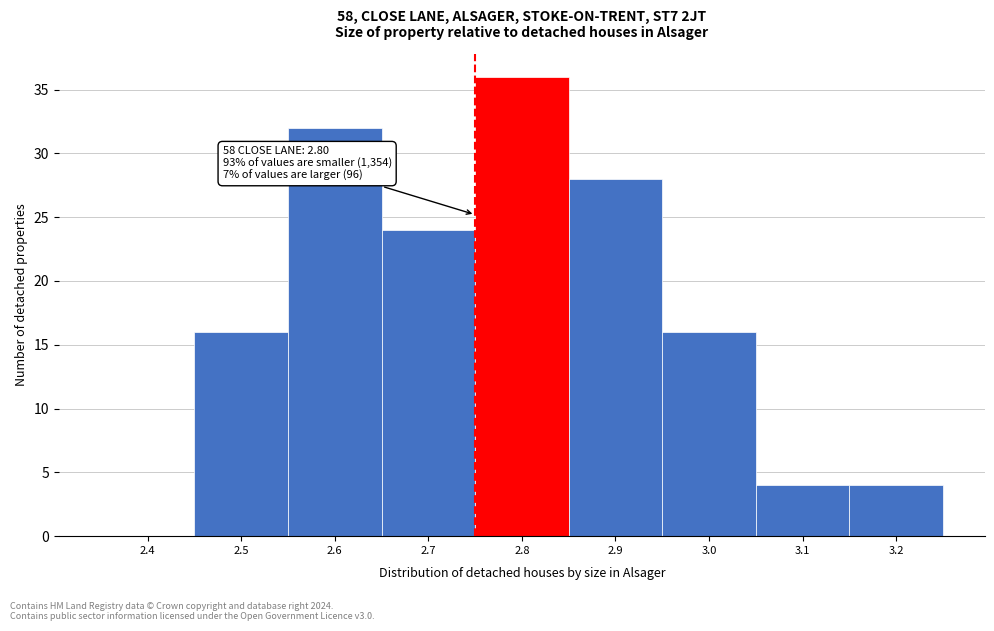

Reading left to right, transcribe all the data shown in this chart.

2.4=0	2.5=16	2.6=32	2.7=24	2.8=36	2.9=28	3.0=16	3.1=4	3.2=4